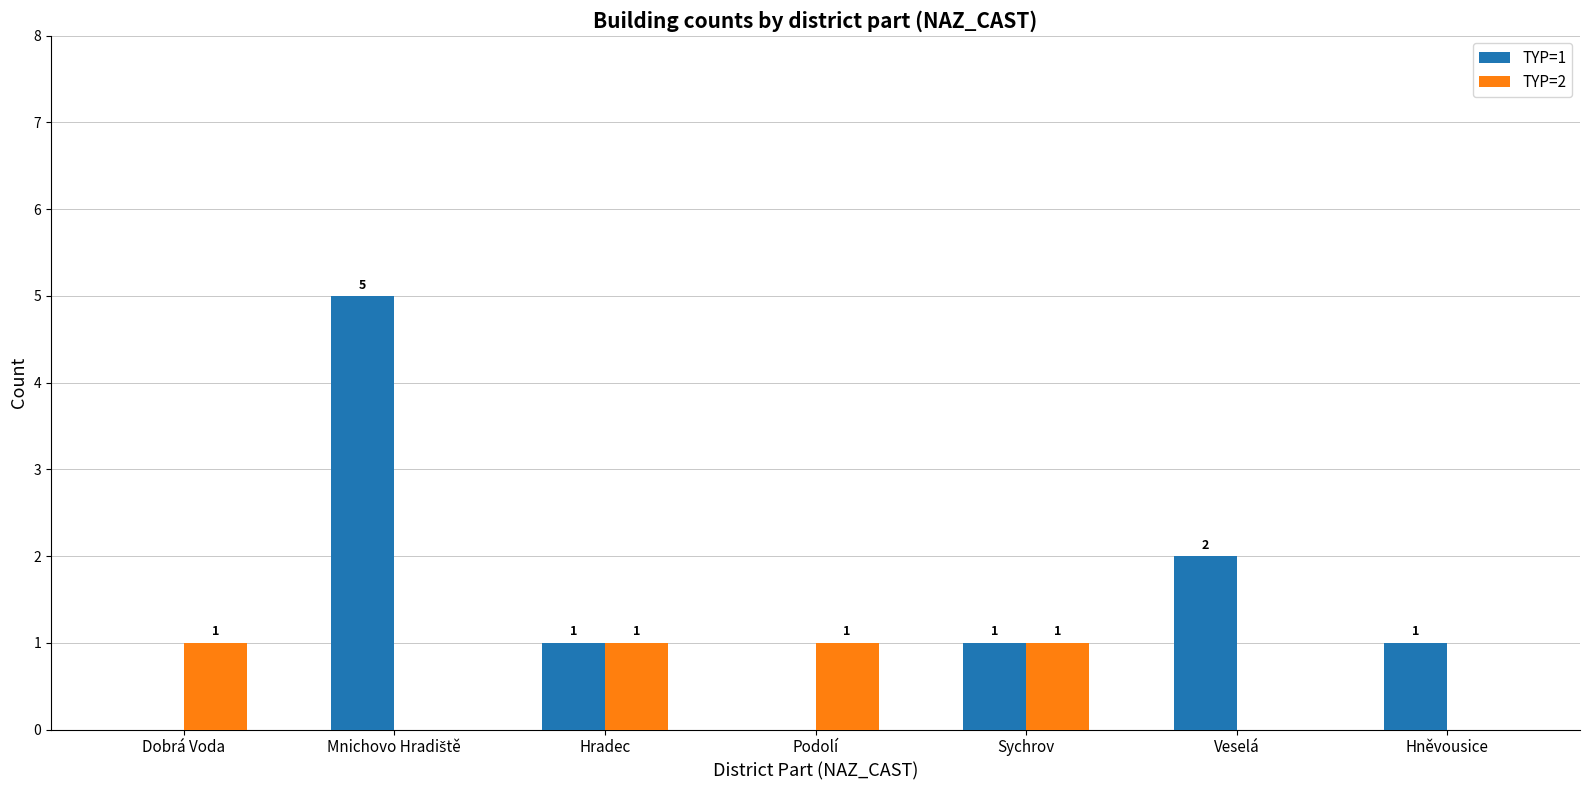

Where is TYP=1 nearest to the value 2?

Veselá